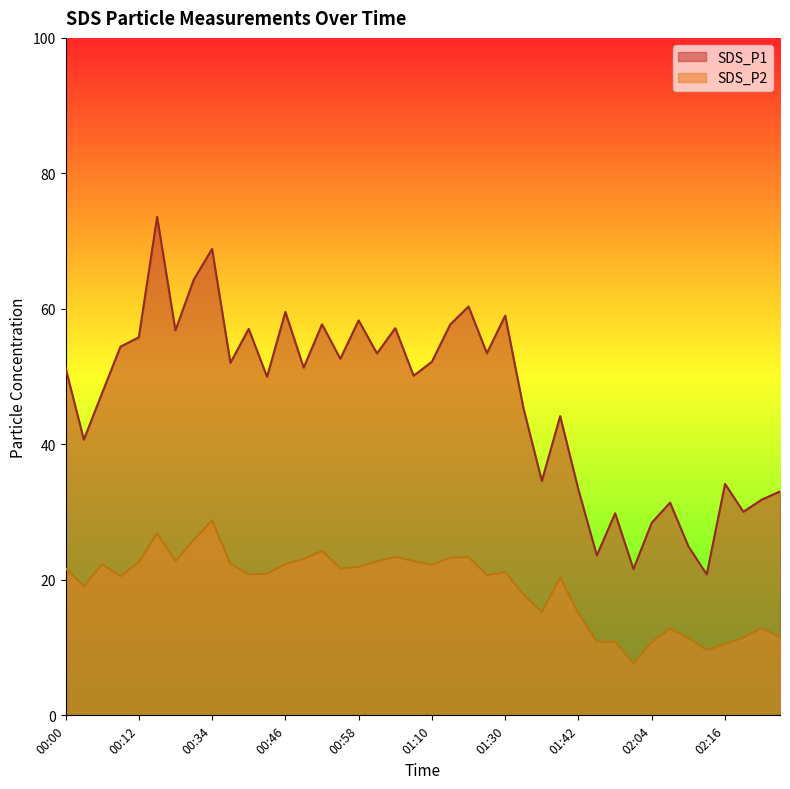

True or false: SDS_P1 has a value of 31.0 at 00:18.

False